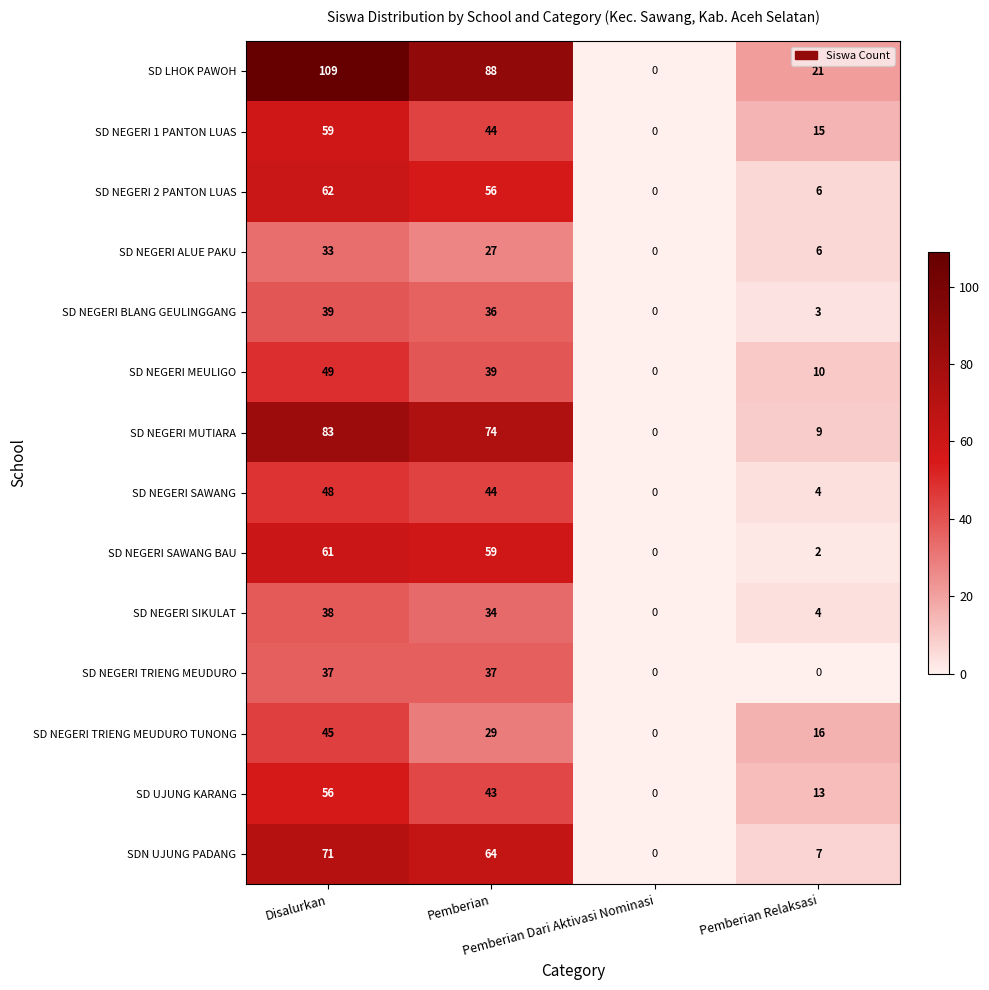

What is the average value of the SD NEGERI SAWANG series?

24